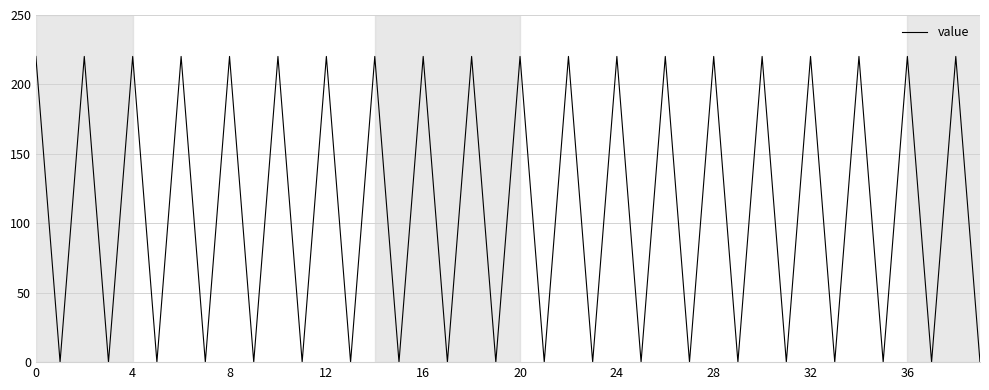

What is the difference between the maximum and minimum values?

220.1